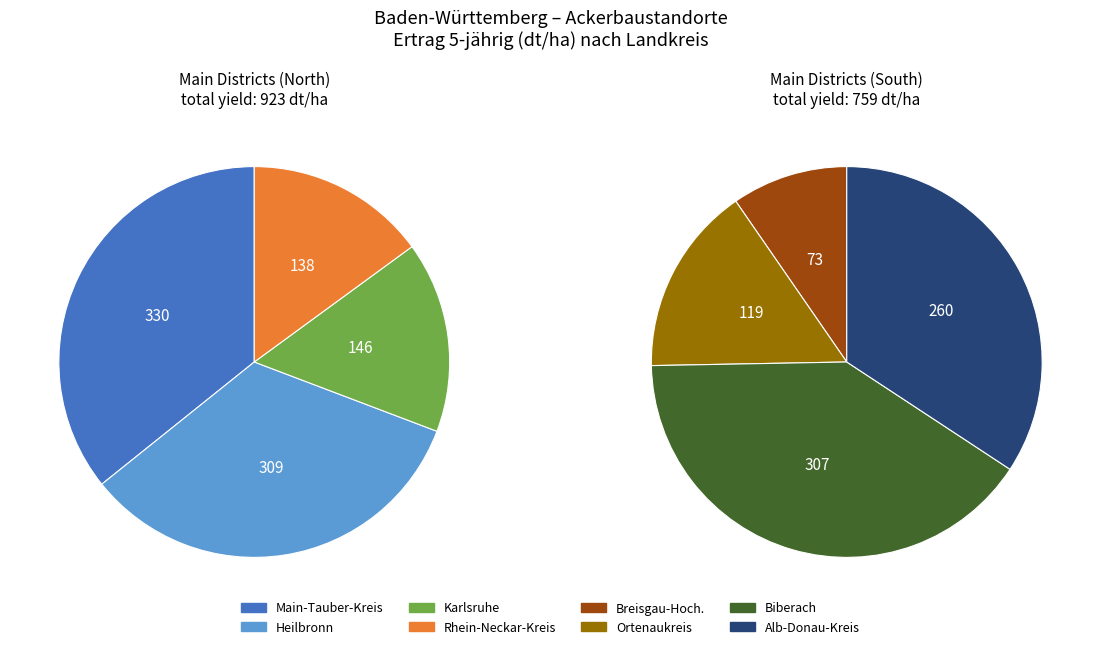

Is there any slice that represents more than half of the pie?

No